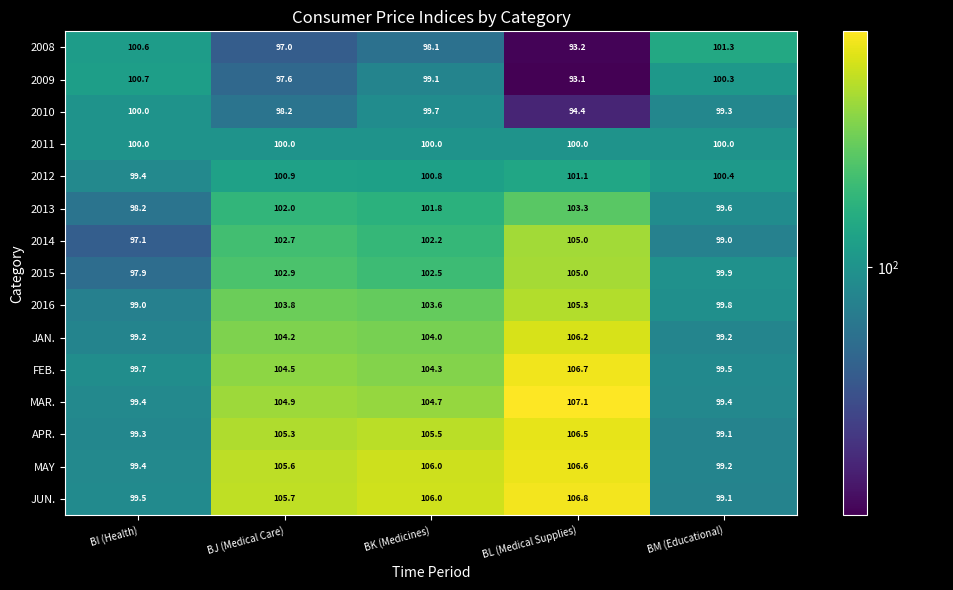

Which series has the largest range (max minus min)?

2008